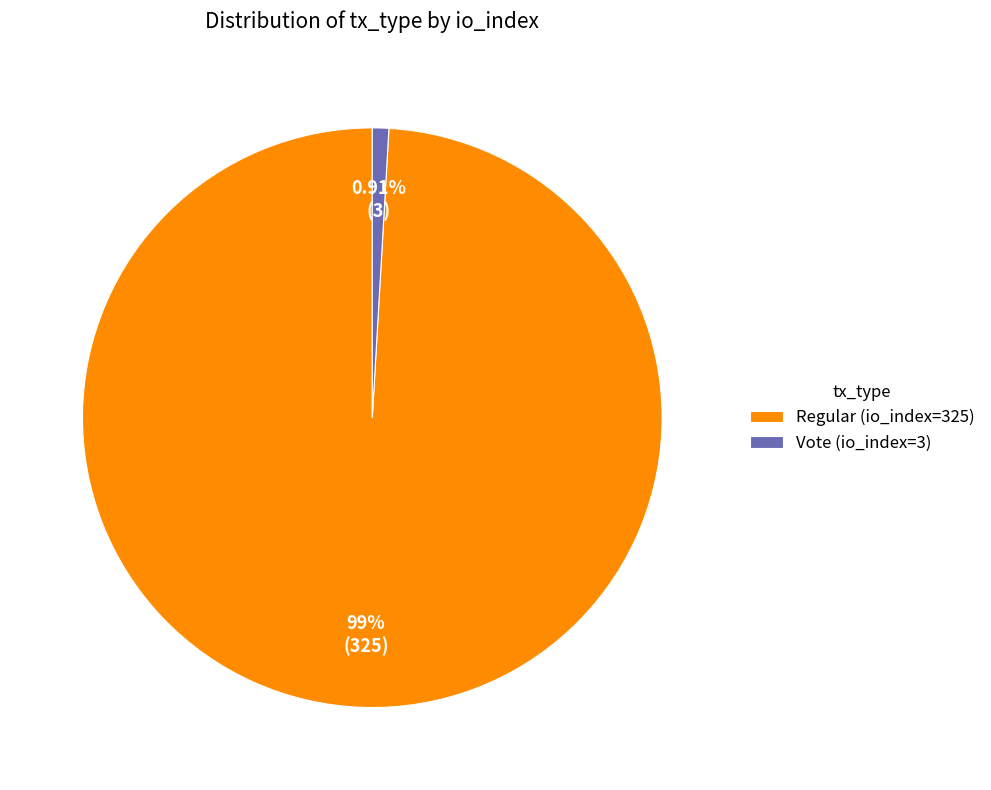

To the nearest percent, what percentage of the pie is Vote (io_index=3)?

1%